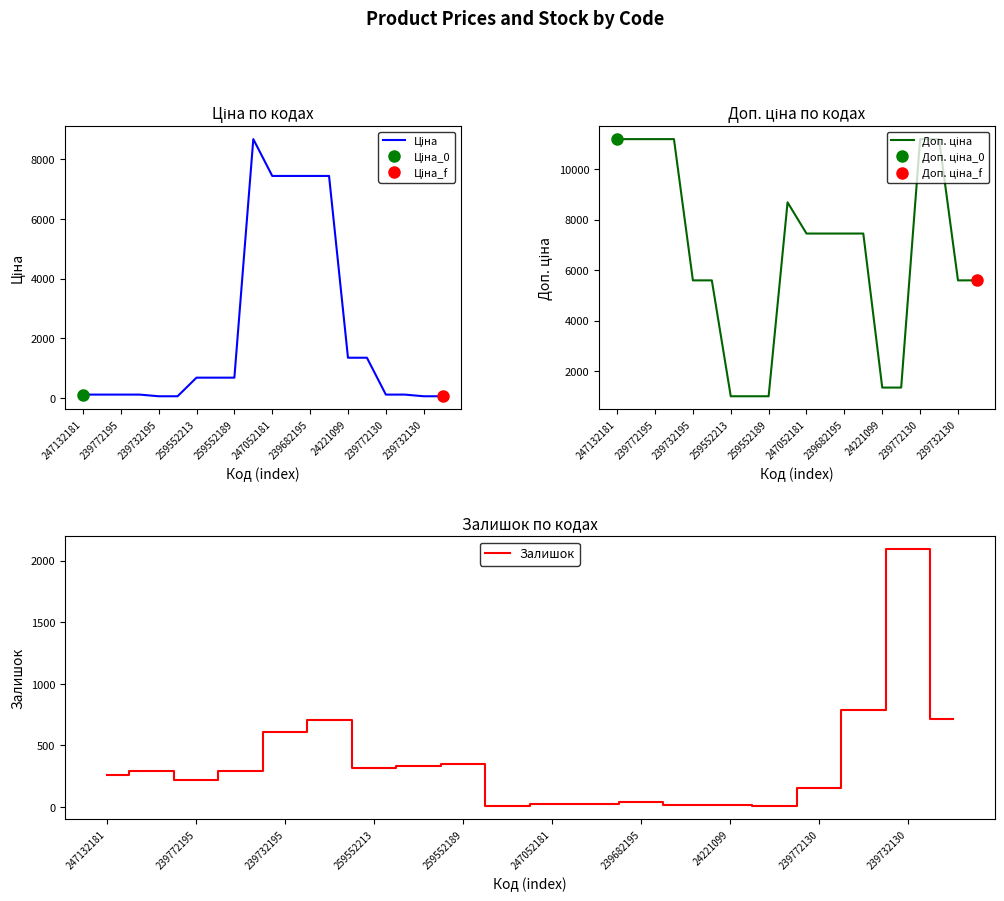

Which category has the highest value in the Залишок series?

239732130